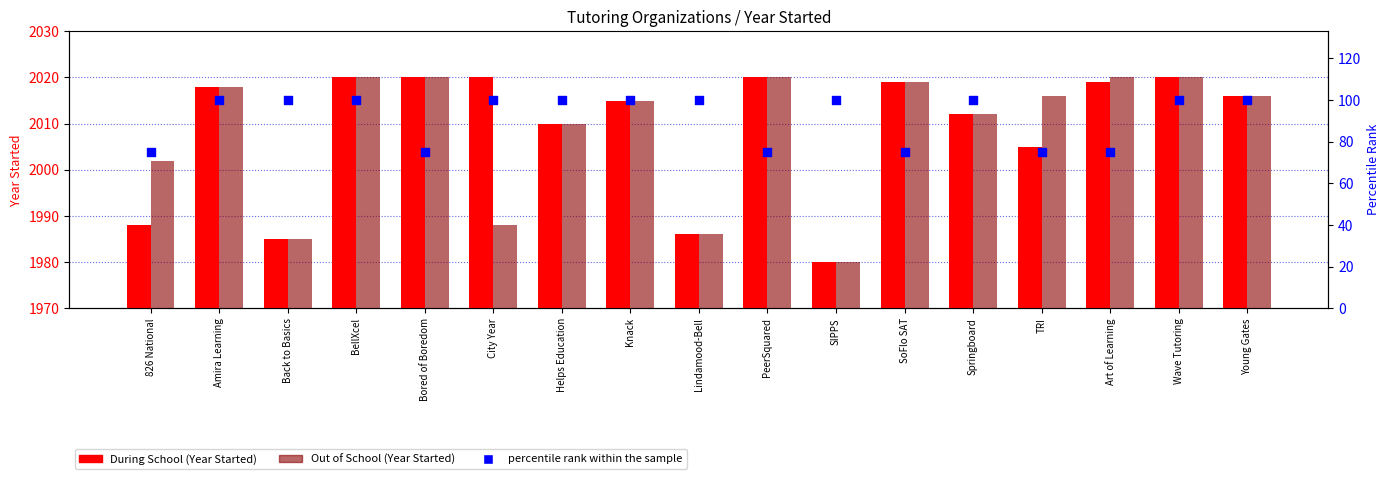

Which series has the largest total across all categories?

During School (Year Started)